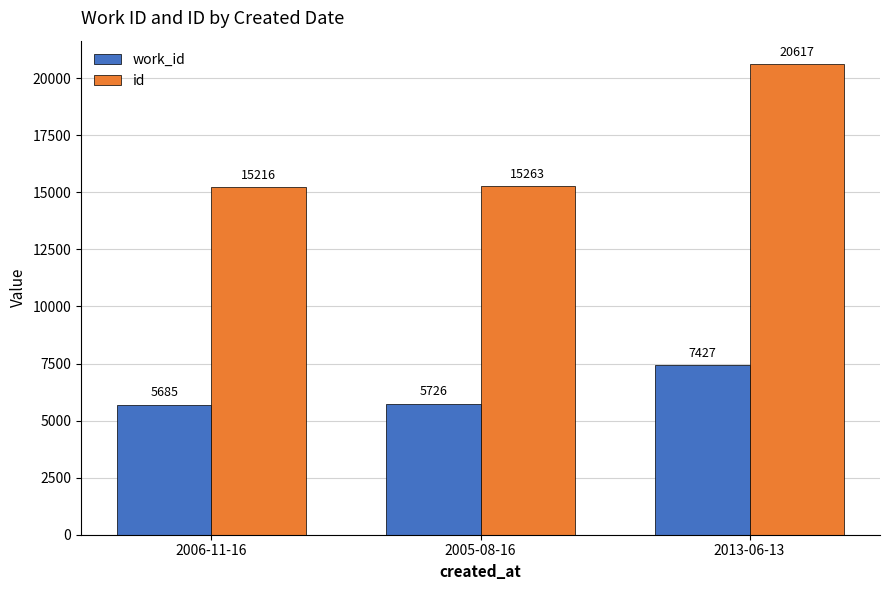

What is the minimum value for work_id?

5685